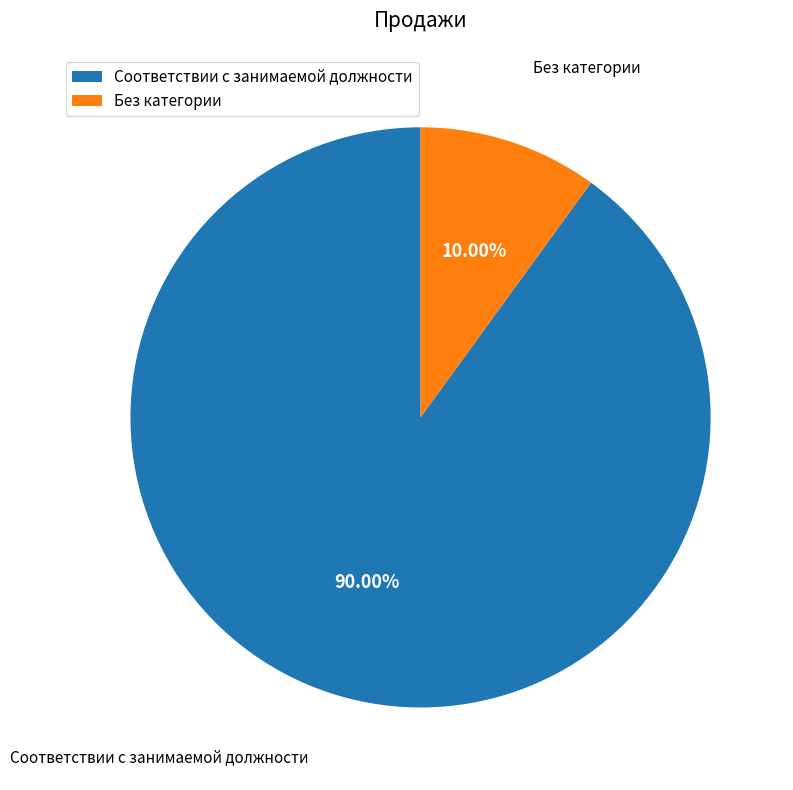

How many segments does this pie chart have?

2